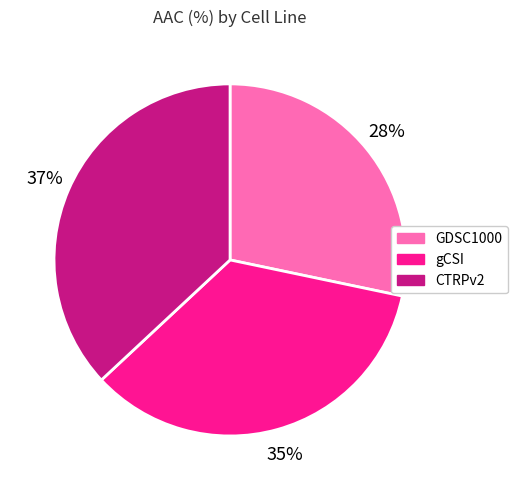

To the nearest percent, what is the difference between the largest and smallest slice percentages?

9%